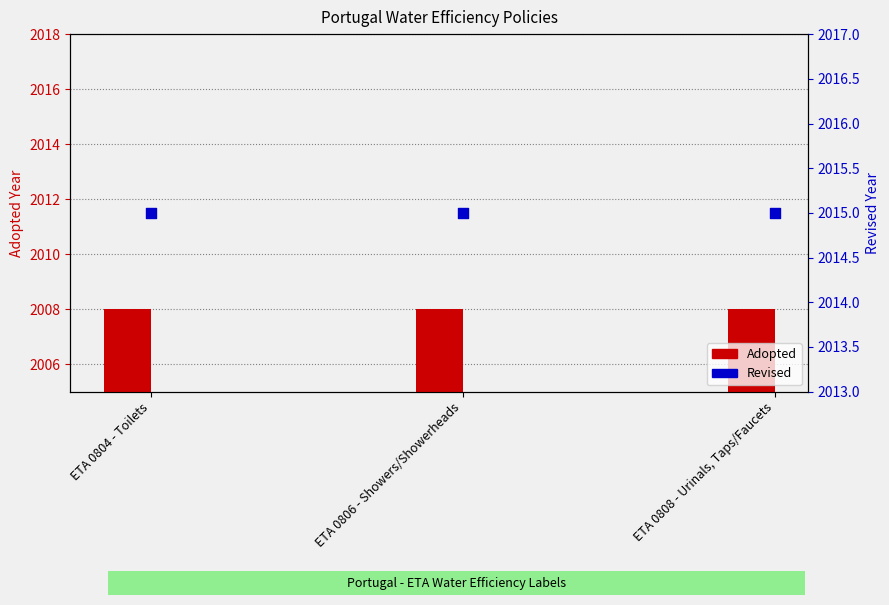

What are all the series names shown in the legend?

Adopted, Revised